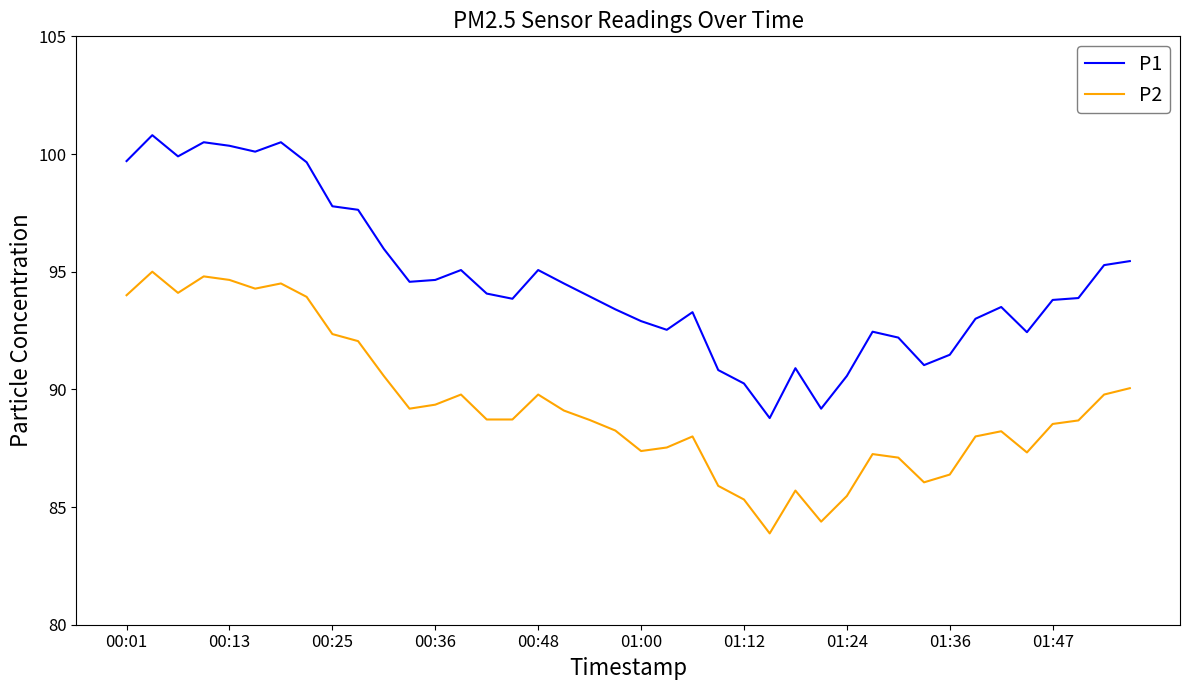

What is the difference between the maximum and minimum values in the P2 series?

11.1